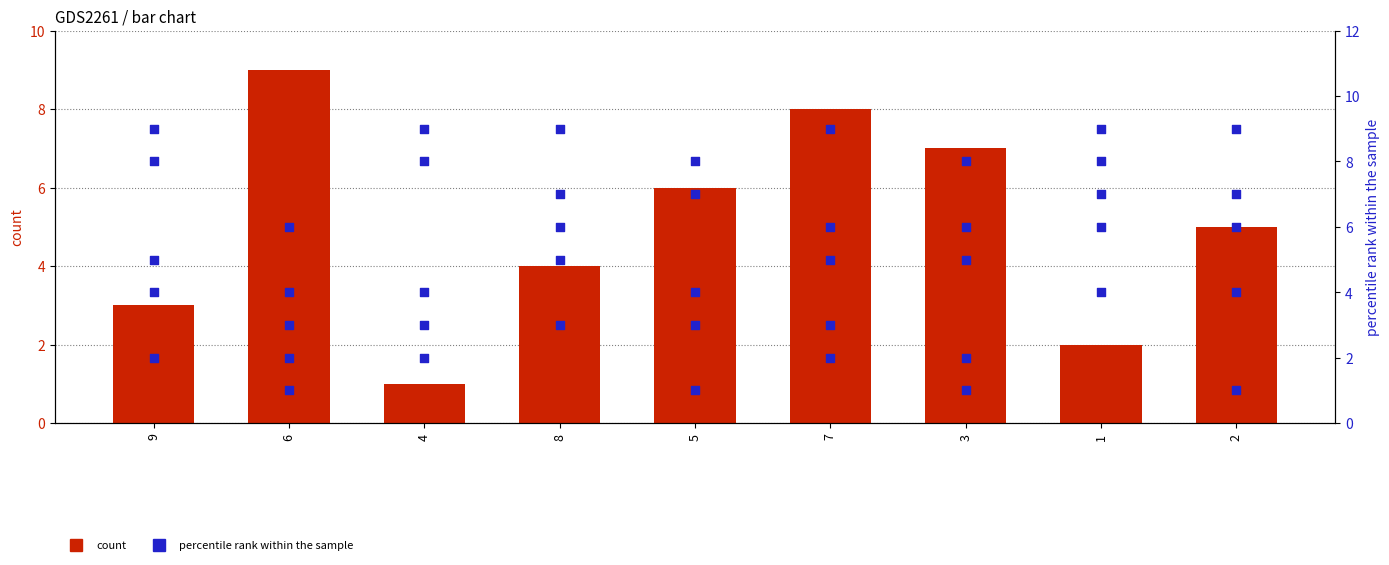

Which series contains the highest Y value?

col_6